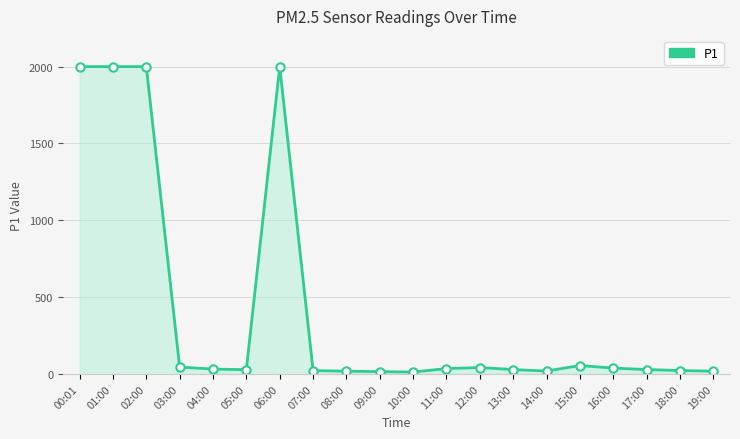

Which has a higher value, 14:00 or 15:00?

15:00